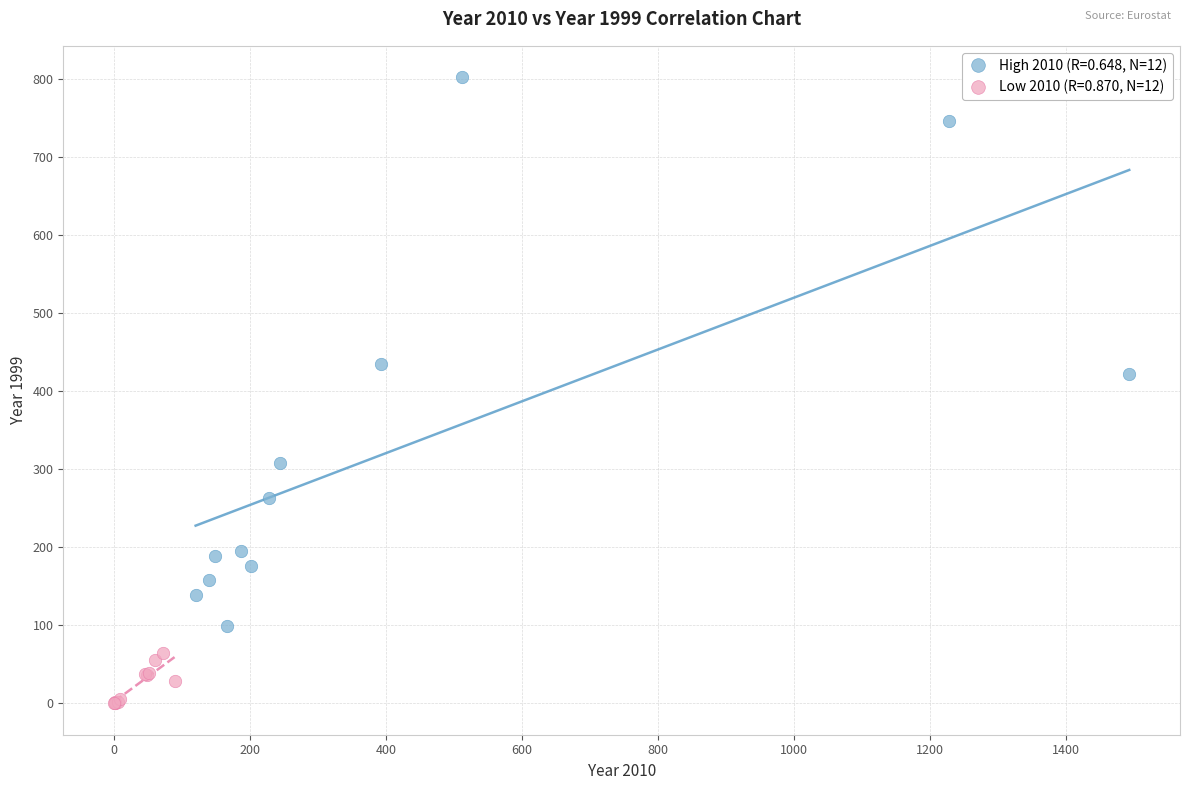

Which series contains the highest Y value?

High 2010 (R=0.648, N=12)